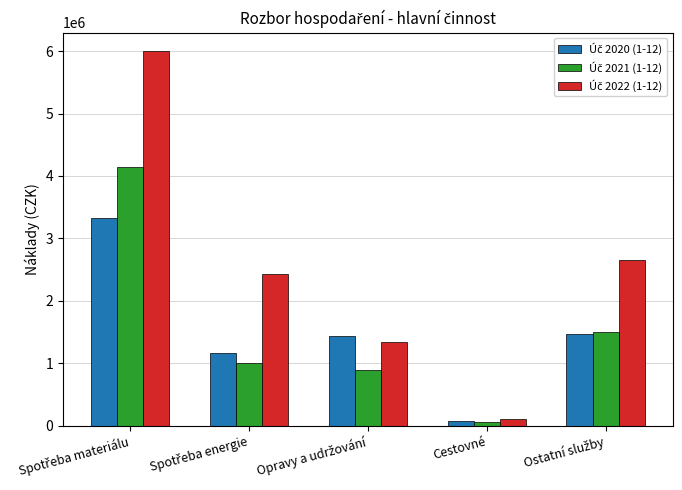

Which label corresponds to the smallest value in the chart?

Cestovné